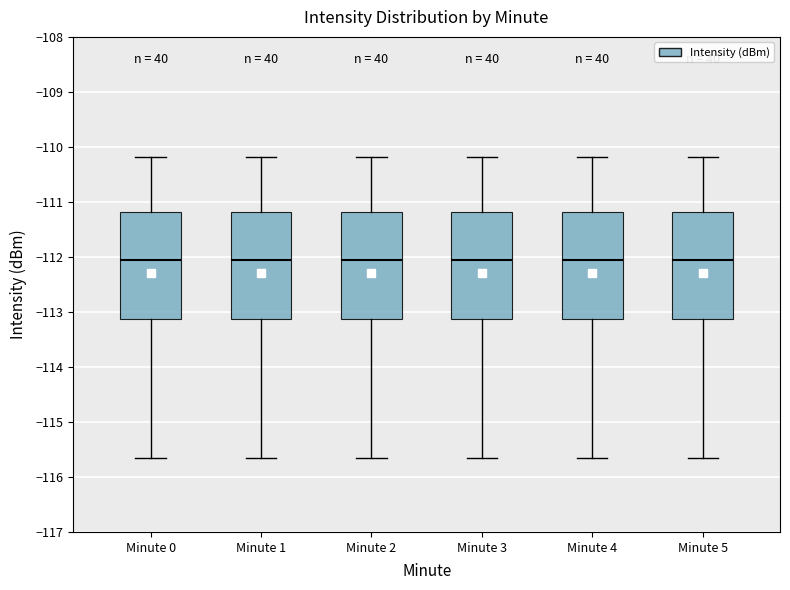

Reading left to right, transcribe this box plot: for each box, give where its median line is, the range the box spans, and where its two whiskers end, as read against the y-axis. The values are not printed on the chart, so give them approximately, as read against the axis.

Minute 0: median -112.0, box -113.1 to -111.2, whiskers -115.7 to -110.2
Minute 1: median -112.0, box -113.1 to -111.2, whiskers -115.7 to -110.2
Minute 2: median -112.0, box -113.1 to -111.2, whiskers -115.7 to -110.2
Minute 3: median -112.0, box -113.1 to -111.2, whiskers -115.7 to -110.2
Minute 4: median -112.0, box -113.1 to -111.2, whiskers -115.7 to -110.2
Minute 5: median -112.0, box -113.1 to -111.2, whiskers -115.7 to -110.2